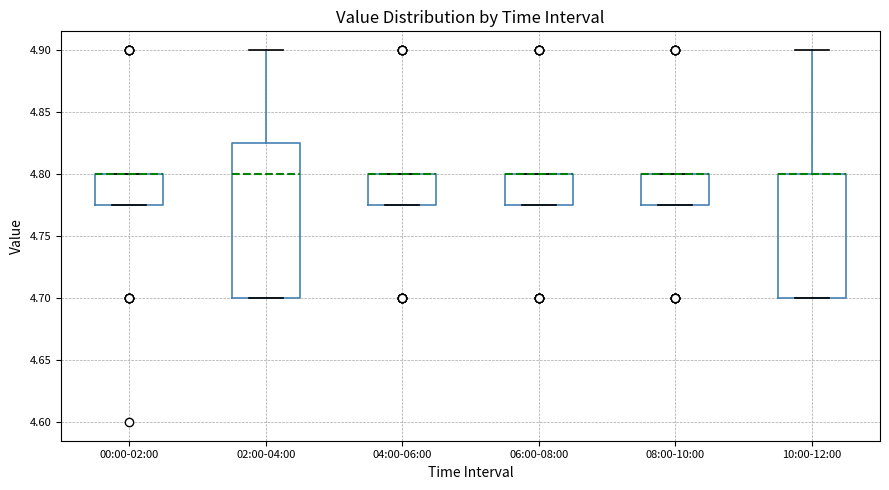

Reading left to right, transcribe this box plot: for each box, give where its median line is, the range the box spans, and where its two whiskers end, as read against the y-axis. The values are not printed on the chart, so give them approximately, as read against the axis.

00:00-02:00: median 4.800 (drawn on the box's upper edge), box 4.775 to 4.800, whiskers 4.775 to 4.800
02:00-04:00: median 4.800, box 4.700 to 4.825, whiskers 4.700 to 4.900
04:00-06:00: median 4.800 (drawn on the box's upper edge), box 4.775 to 4.800, whiskers 4.775 to 4.800
06:00-08:00: median 4.800 (drawn on the box's upper edge), box 4.775 to 4.800, whiskers 4.775 to 4.800
08:00-10:00: median 4.800 (drawn on the box's upper edge), box 4.775 to 4.800, whiskers 4.775 to 4.800
10:00-12:00: median 4.800 (drawn on the box's upper edge), box 4.700 to 4.800, whiskers 4.700 to 4.900